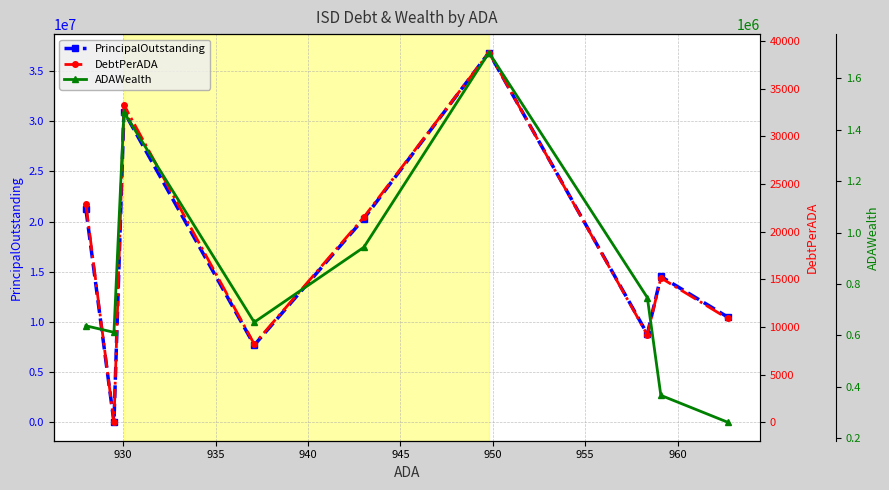

True or false: PrincipalOutstanding has more than 0 interior local peaks.

True